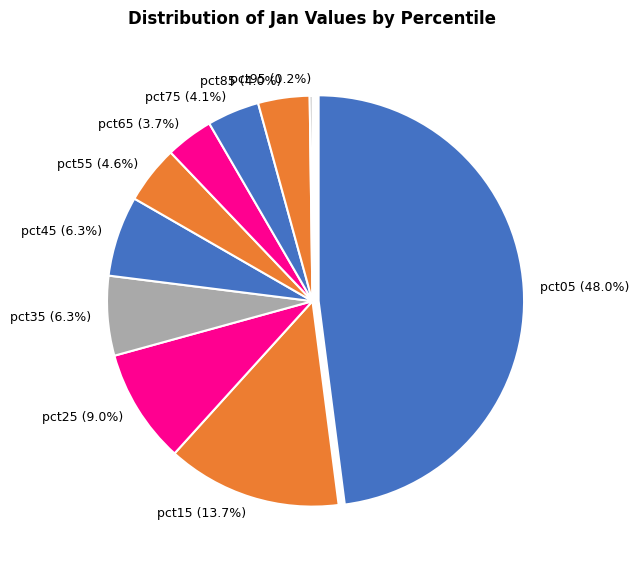

How many segments does this pie chart have?

10